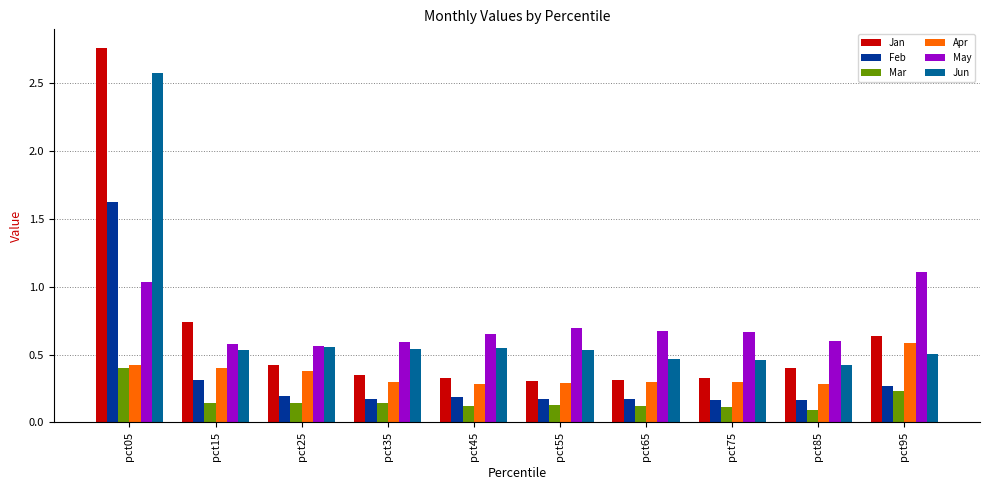

Which series has the widest spread of values?

Jan